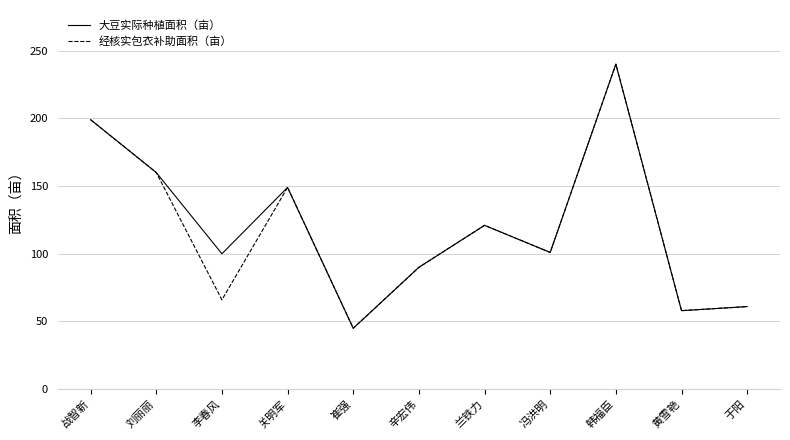

At which category does the chart reach its minimum across all series?

崔强